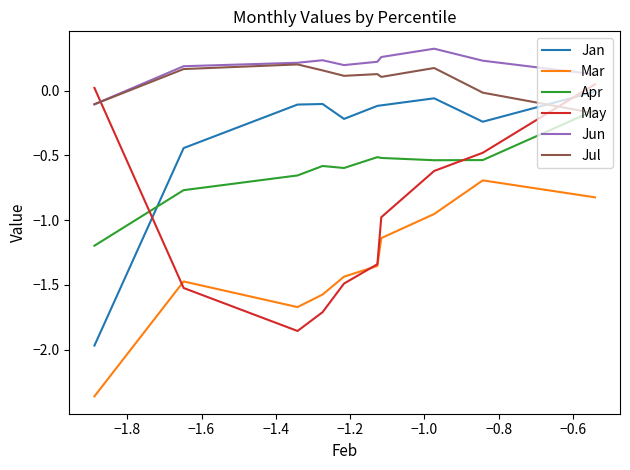

What is the sum of all Apr values?

-6.1